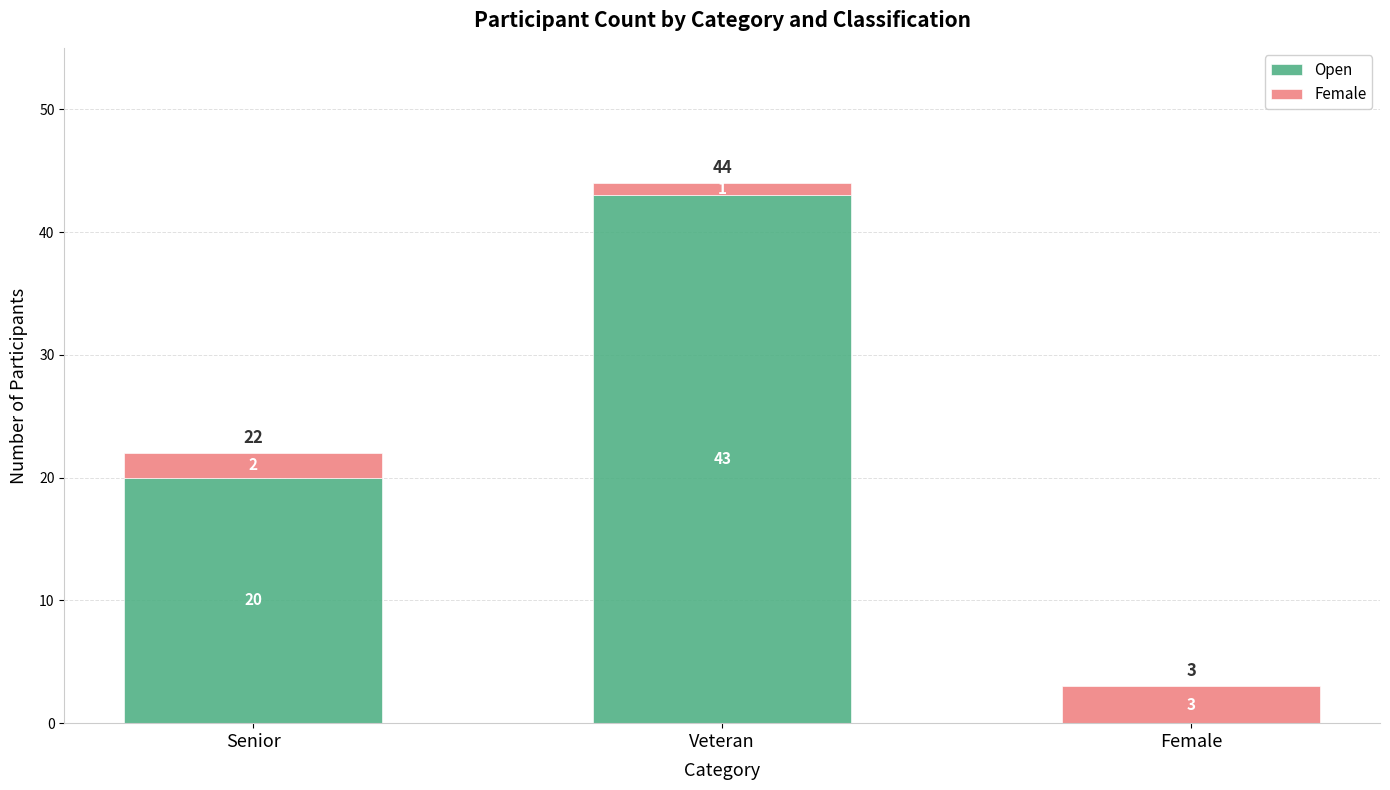

Is it true that Open equals 43 at Veteran?

True